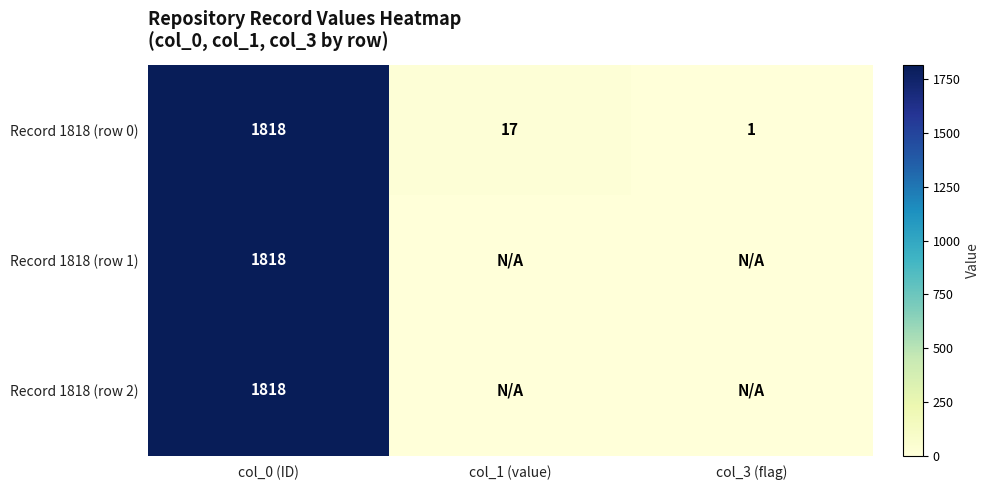

What is the highest value of the Record 1818 (row 0) series?

1818